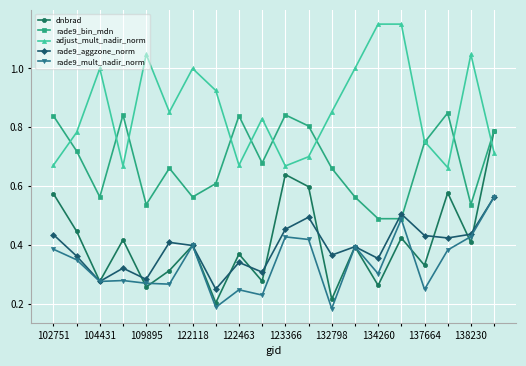

Count the number of categories in the chart.

20